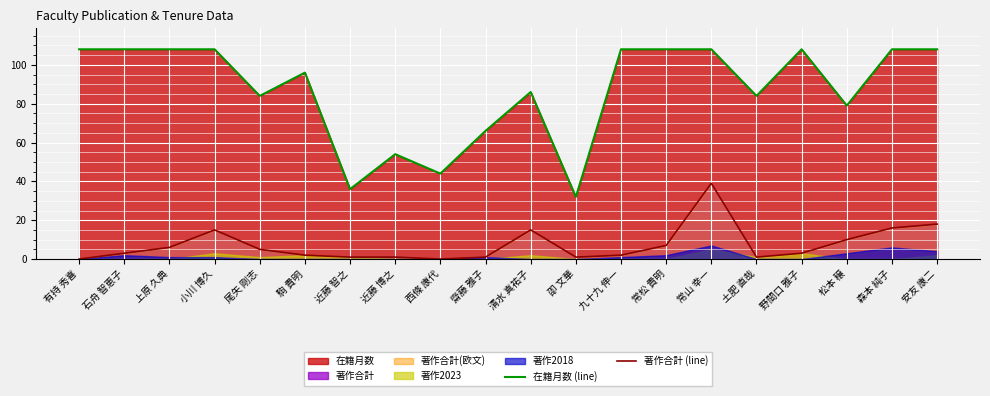

At which category does the chart reach its peak across all series?

有持 秀喜